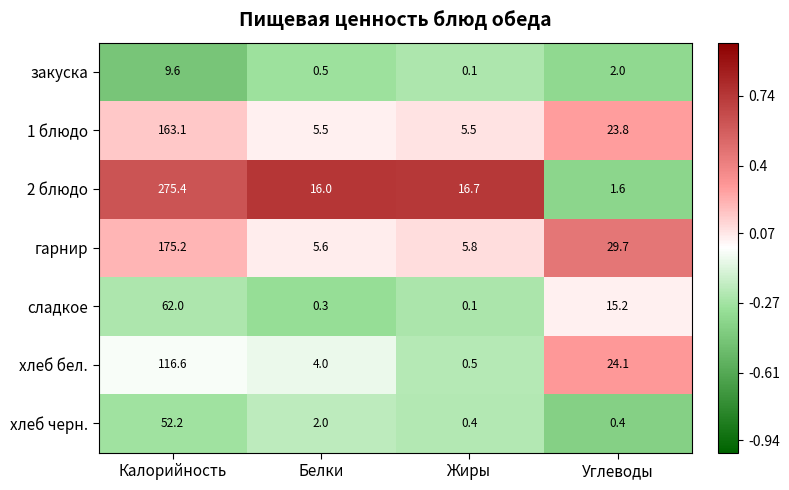

List the series in order of their peak value, highest first.

2 блюдо, гарнир, 1 блюдо, хлеб бел., сладкое, хлеб черн., закуска